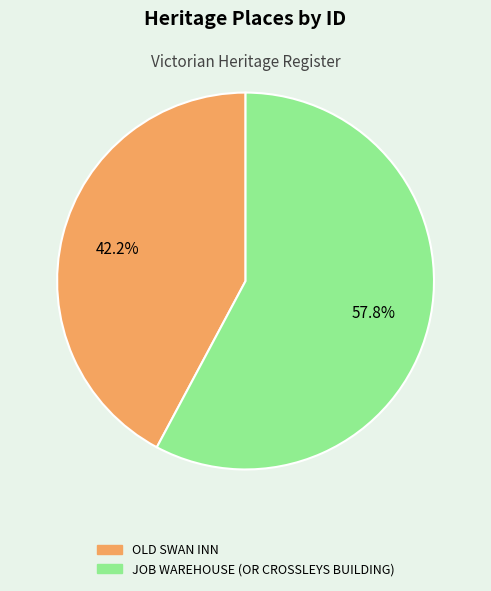

What portion of the pie excludes OLD SWAN INN?

57.8%